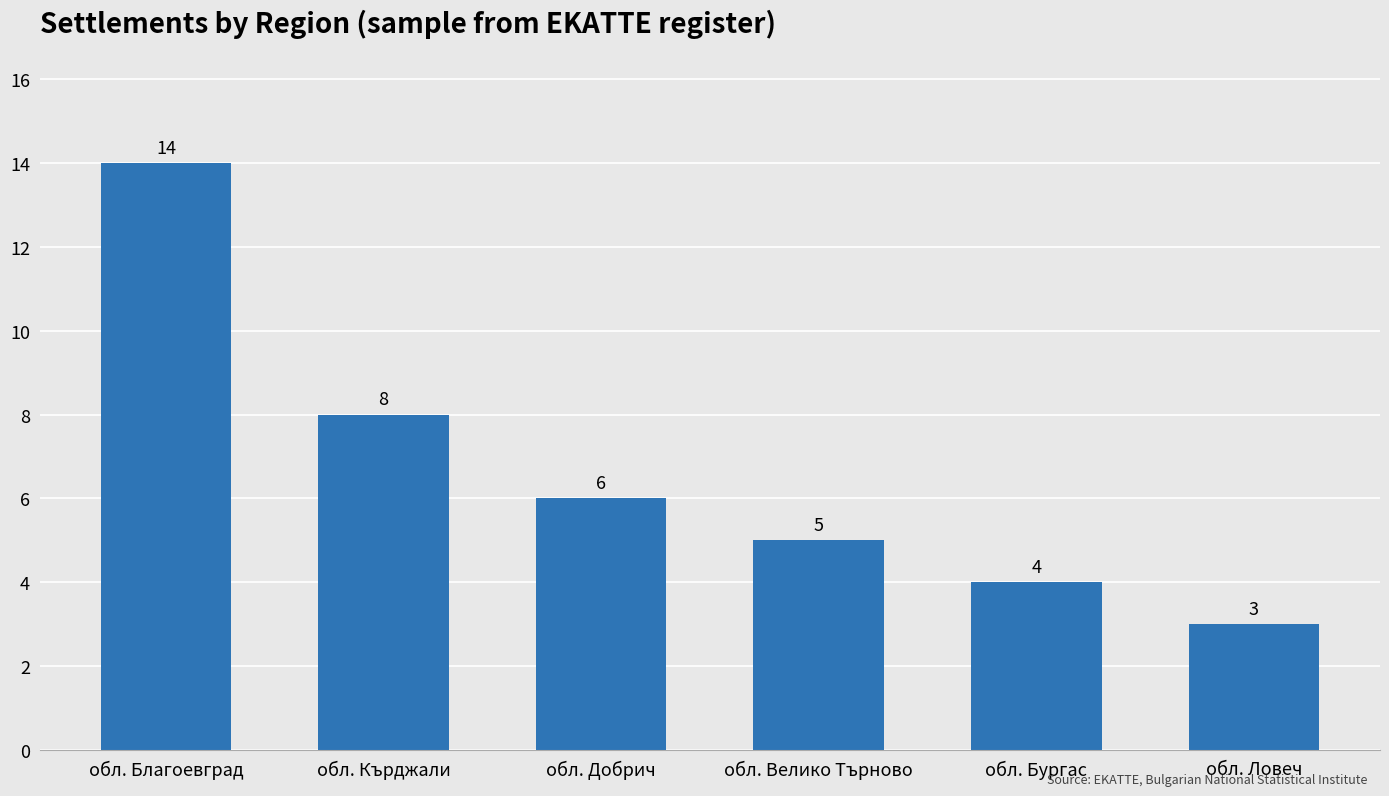

Approximately how many times larger is the value at обл. Благоевград compared to обл. Бургас?

3.5